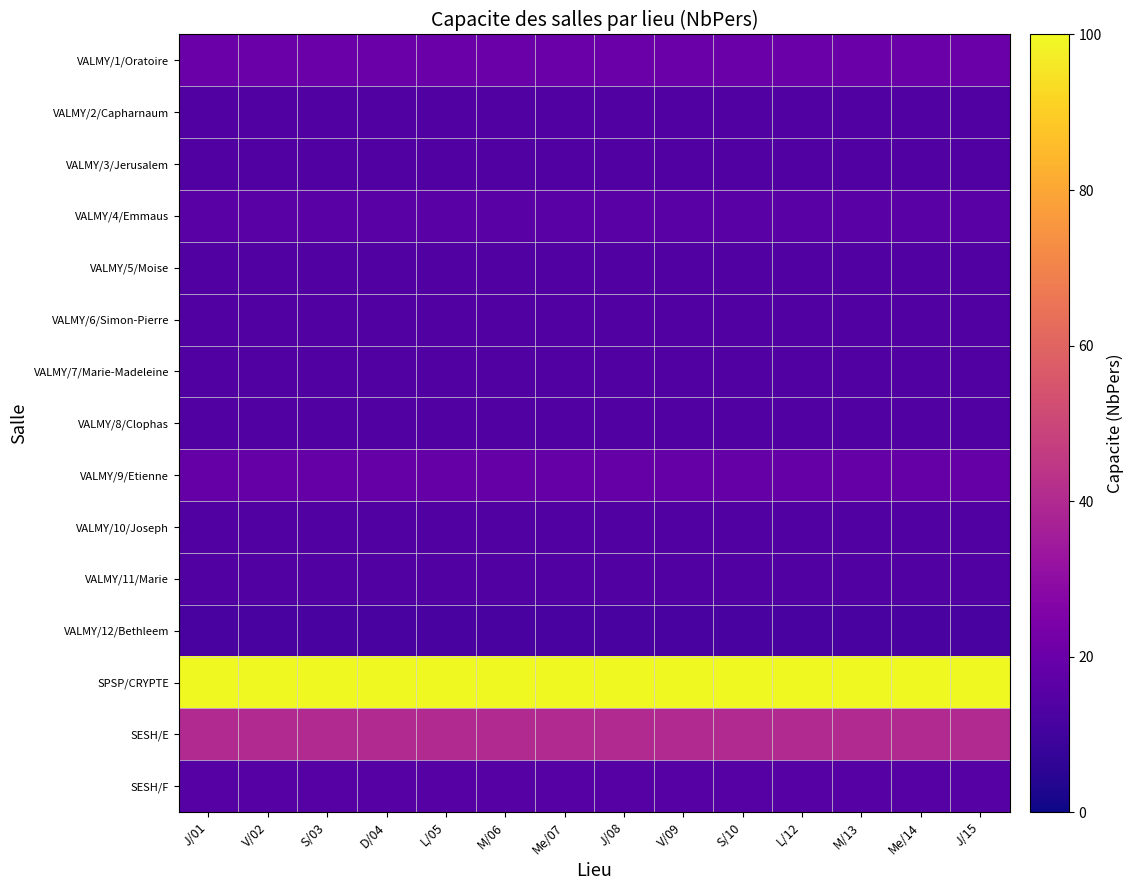

Which category has the highest value across all series?

J/01